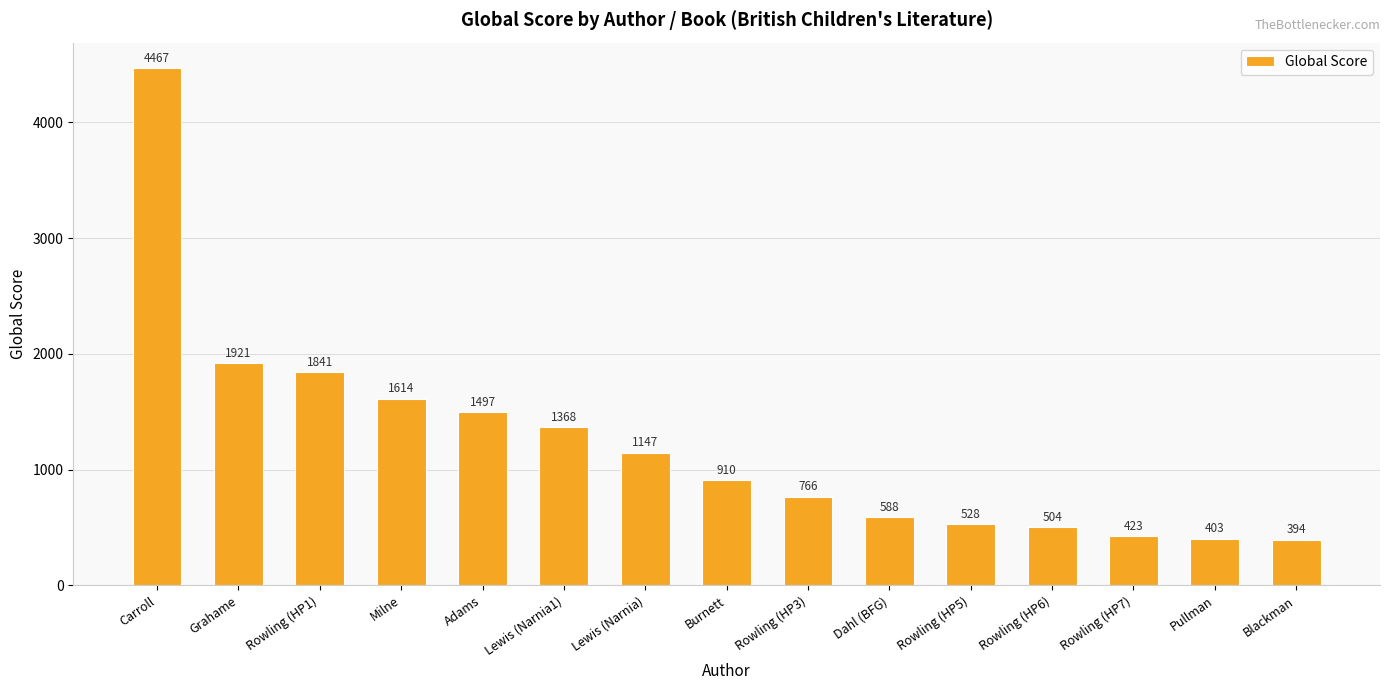

How many bars are there in total?

15